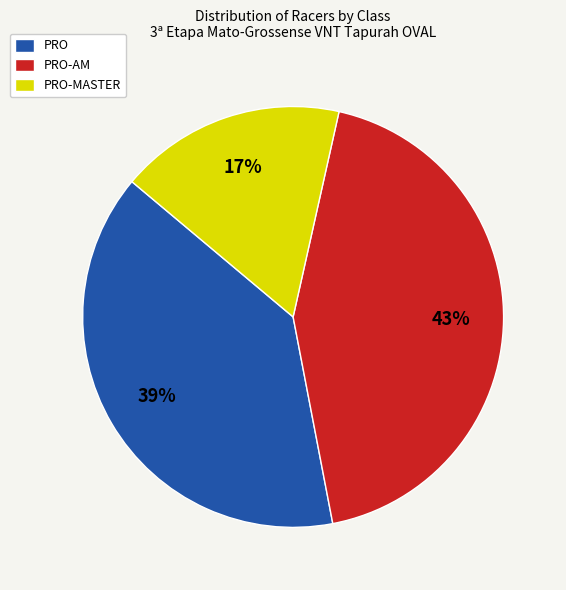

Is there a majority slice in this chart?

No